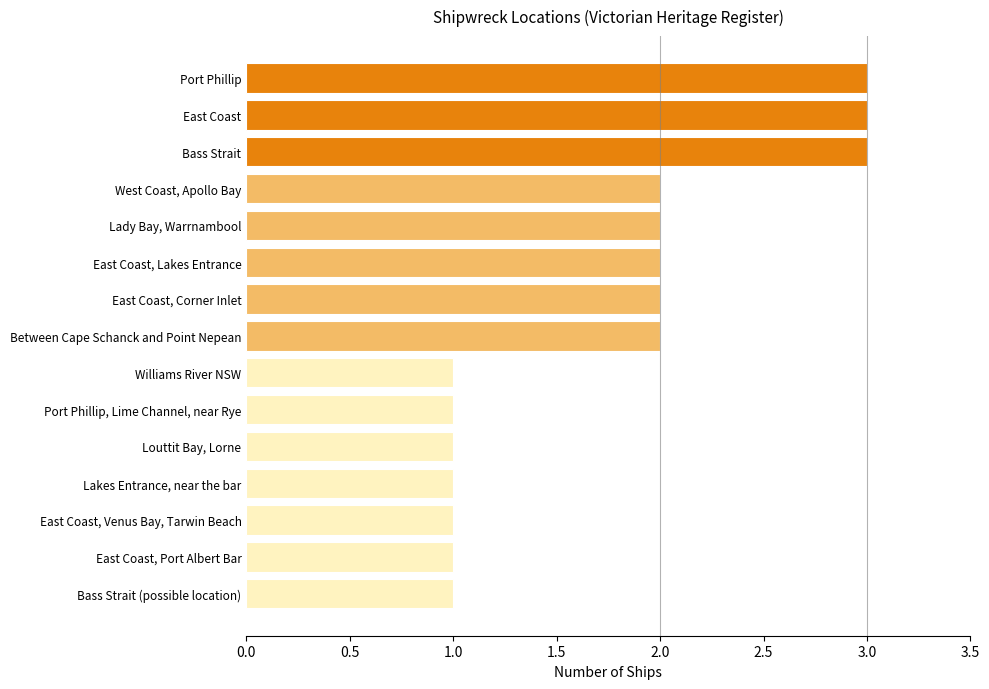

Are the bars grouped side by side (vs. stacked)?

No